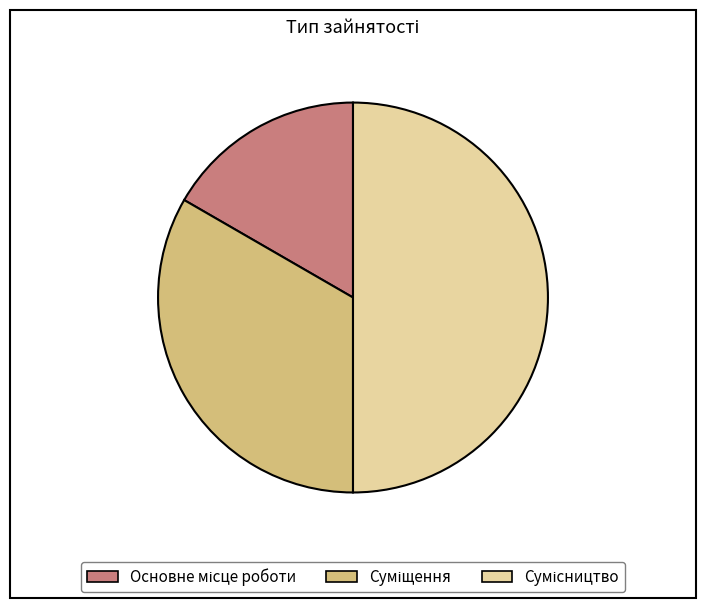

Count the number of slices in the pie.

3